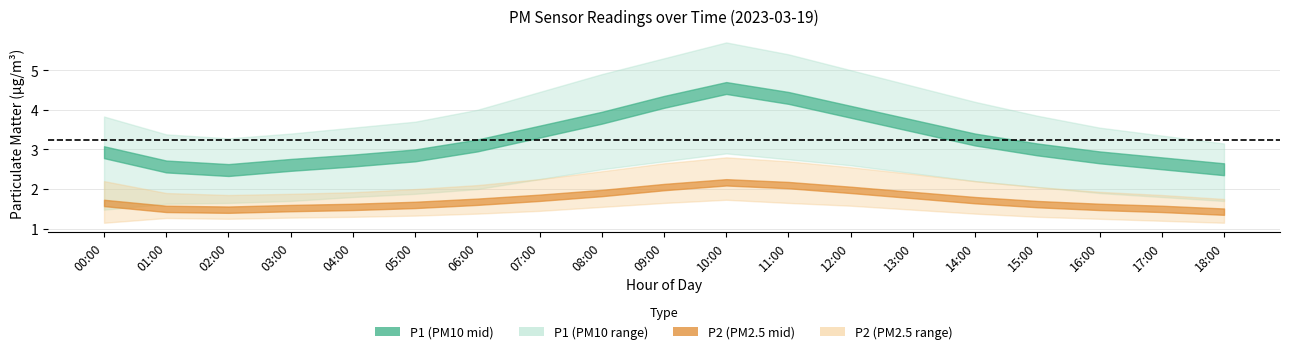

What is the sum of all P1_mid values?

61.3